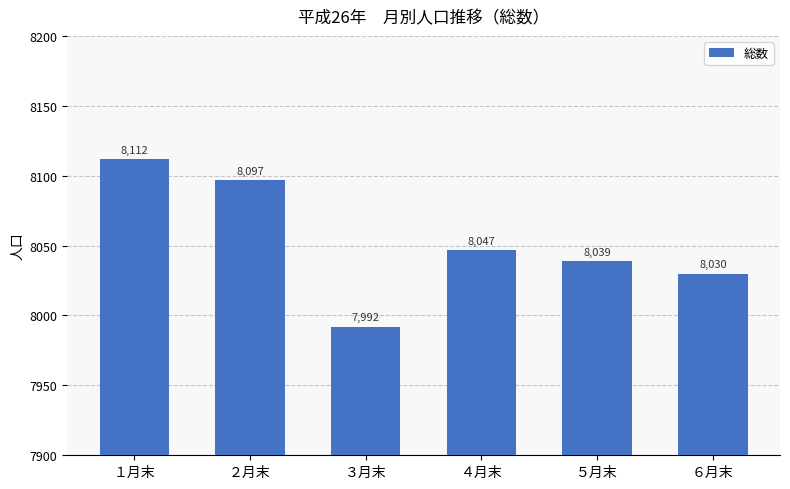

At which category does the chart reach its peak across all series?

１月末